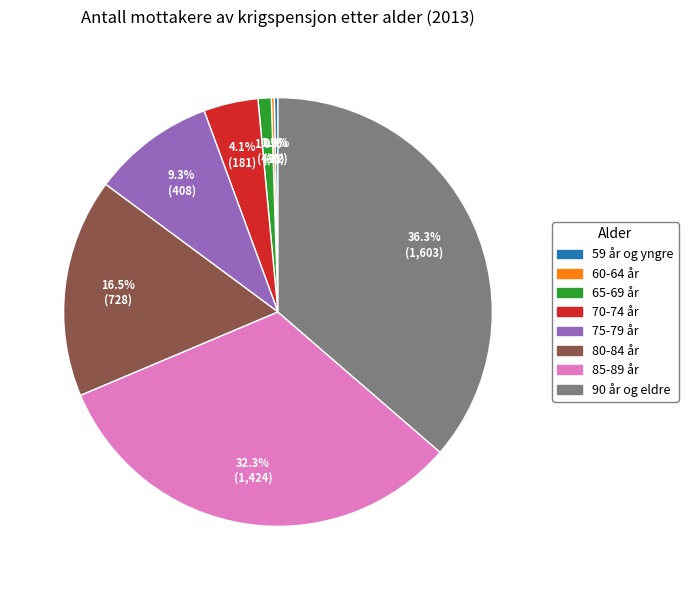

Is there a majority slice in this chart?

No